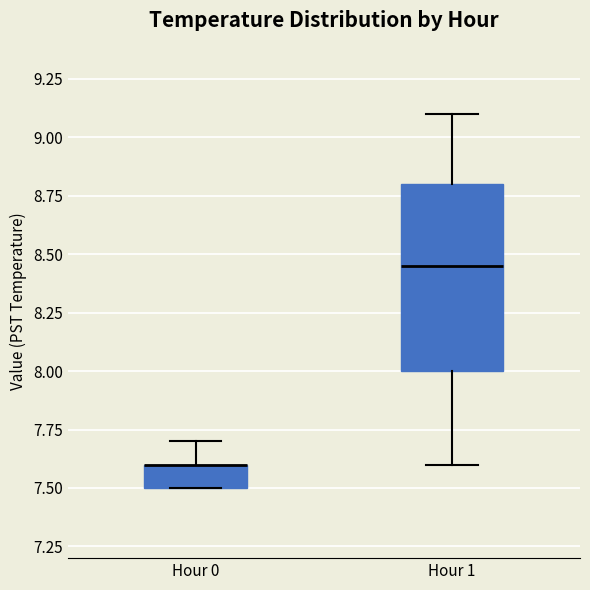

Comparing the boxes themselves (not the whiskers), which one is the tallest?

Hour 1